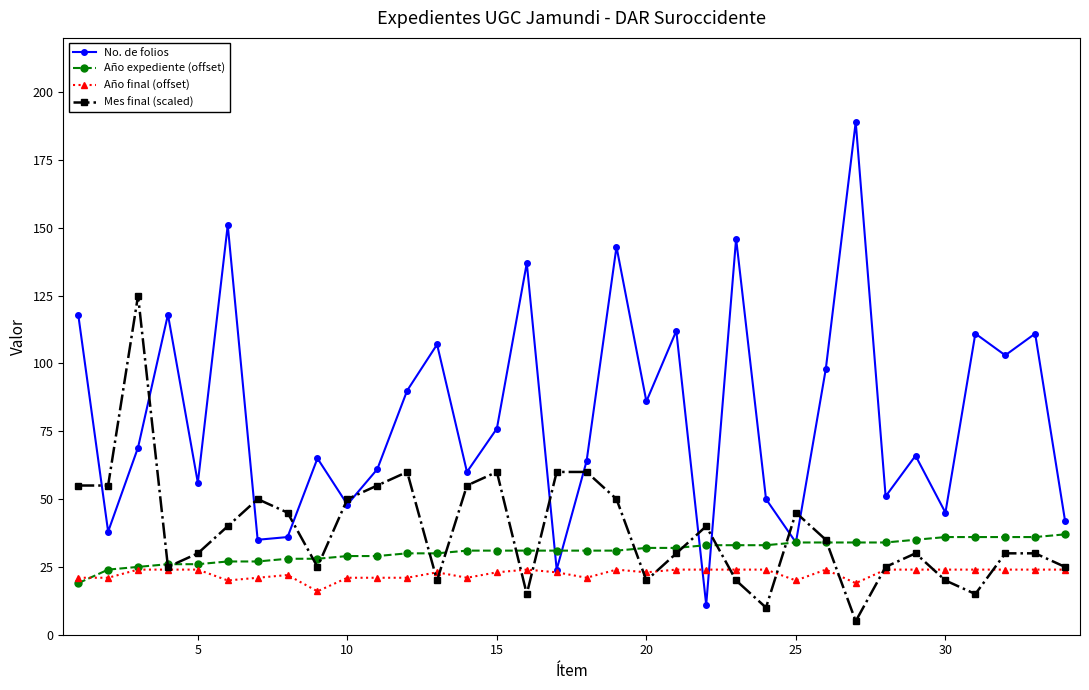

How many Año final (offset) values are between 21 and 24?

30